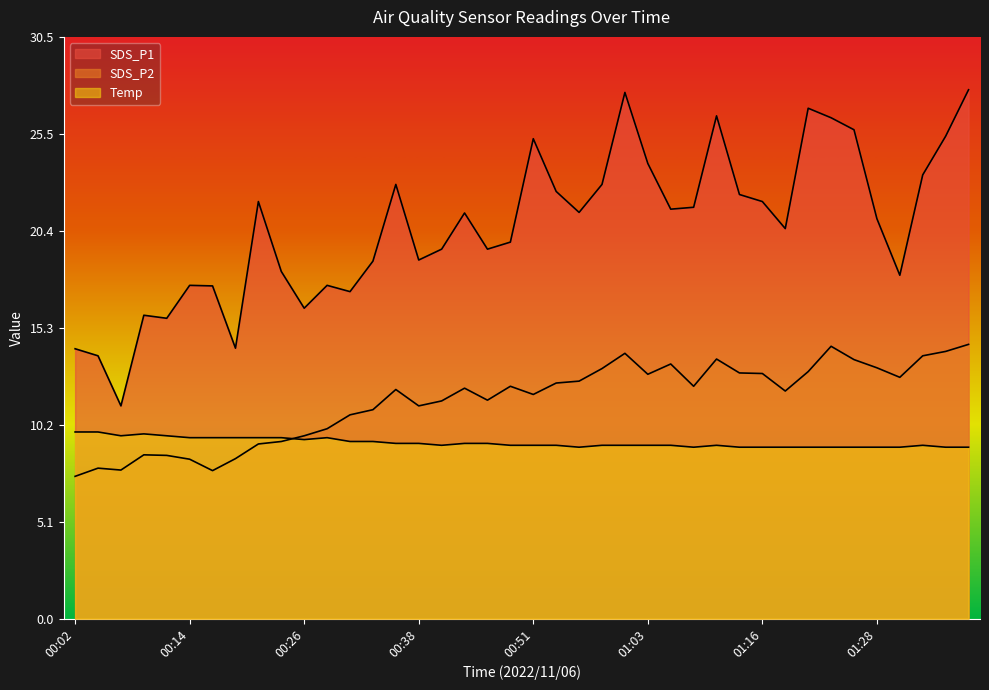

The SDS_P1 series shows 33.2 at 00:53. True or false?

False